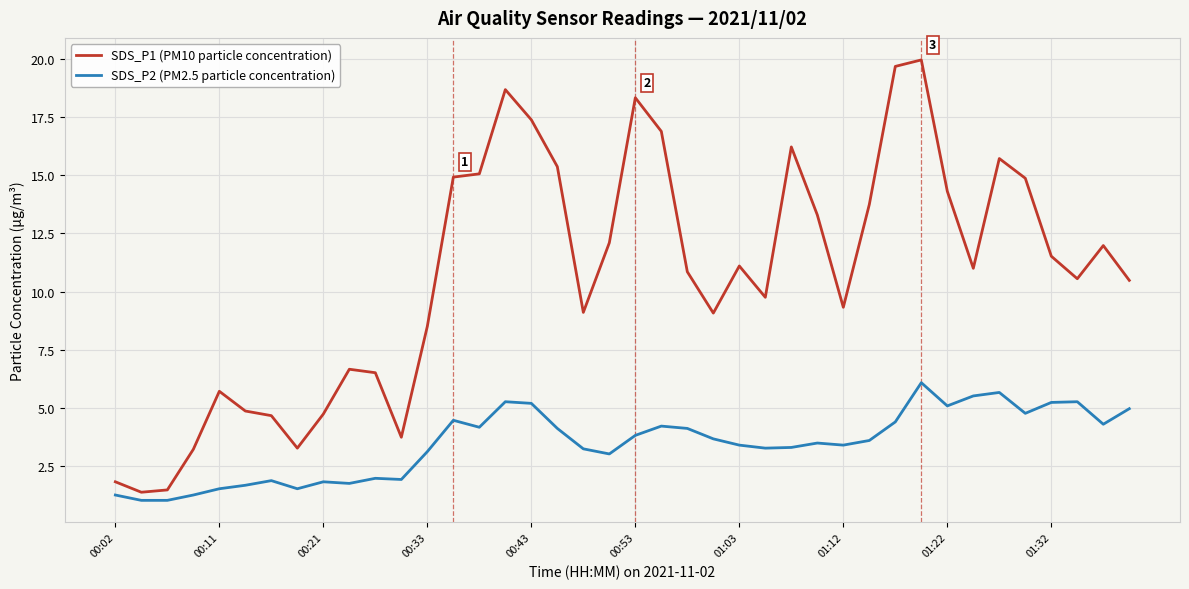

What is the greatest value displayed?

20.0